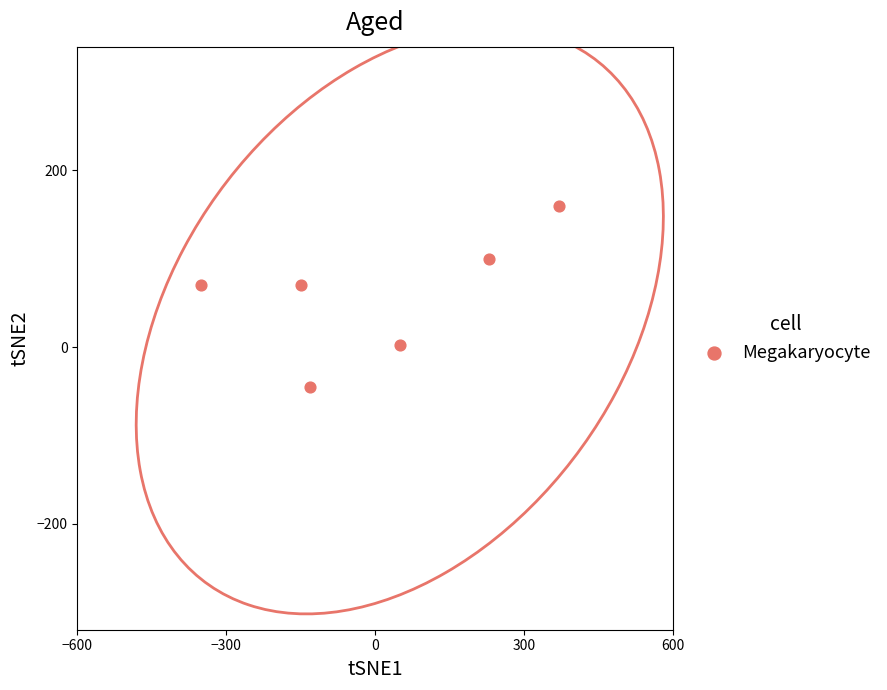

What is the average X value?

3